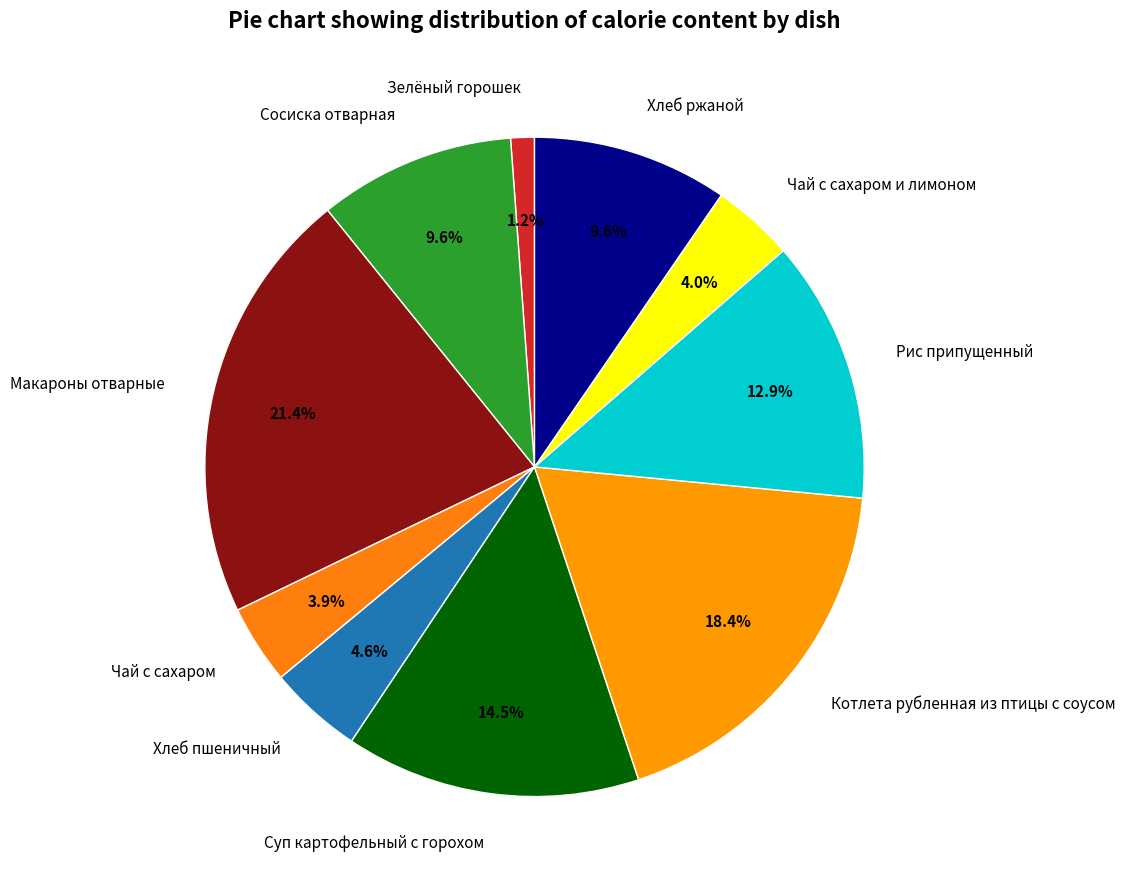

How many slices are in this pie chart?

10